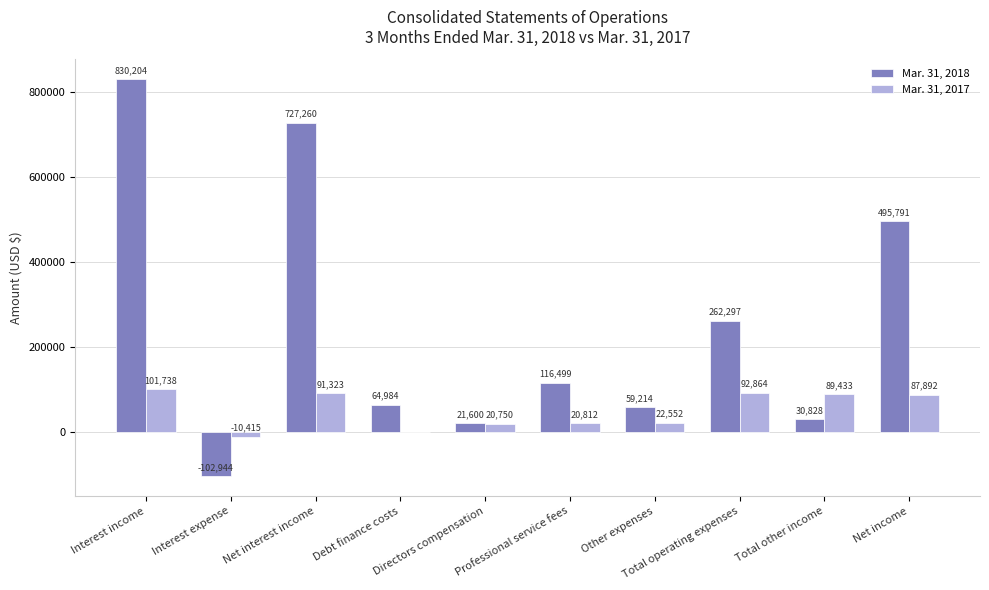

What is the average value of the Mar. 31, 2018 series?

250573